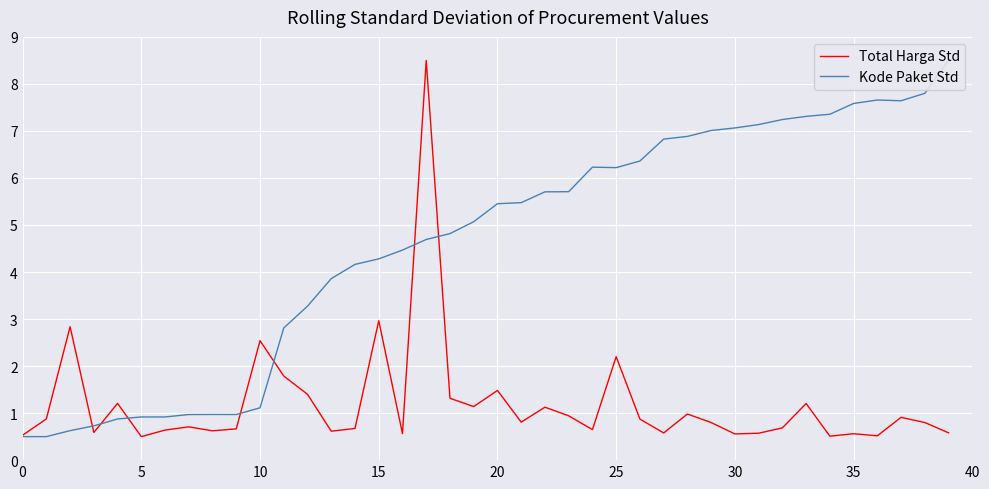

Reading right to left, what are all the values shown in this chart?

Total Harga Std: 0.6	0.8	0.9	0.5	0.6	0.5	1.2	0.7	0.6	0.6	0.8	1.0	0.6	0.9	2.2	0.6	0.9	1.1	0.8	1.5	1.1	1.3	8.5	0.6	3.0	0.7	0.6	1.4	1.8	2.5	0.7	0.6	0.7	0.6	0.5	1.2	0.6	2.8	0.9	0.5
Kode Paket Std: 8.5	7.8	7.6	7.7	7.6	7.4	7.3	7.2	7.1	7.1	7.0	6.9	6.8	6.4	6.2	6.2	5.7	5.7	5.5	5.5	5.1	4.8	4.7	4.5	4.3	4.2	3.9	3.3	2.8	1.1	1.0	1.0	1.0	0.9	0.9	0.9	0.7	0.6	0.5	0.5